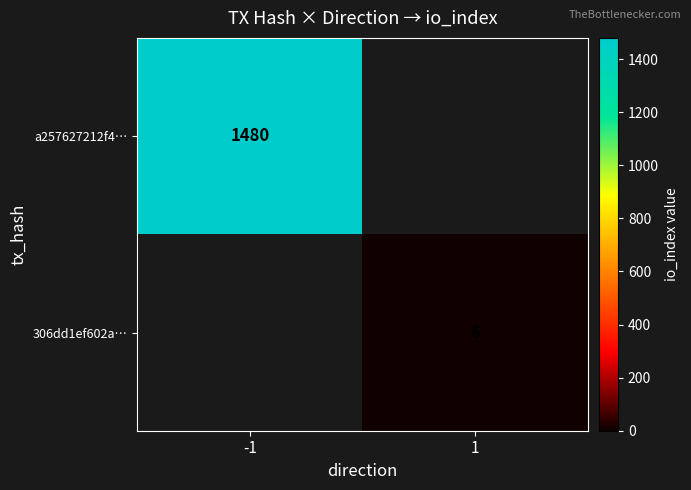

Between -1 and 1, which is larger?

-1